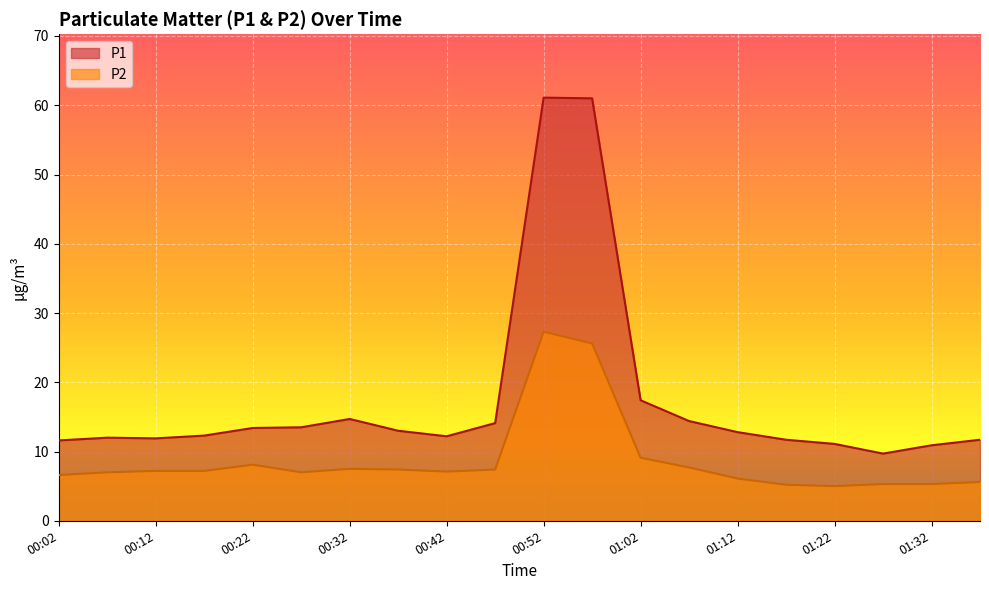

The value of P1 at 00:02 is 6.5. True or false?

False